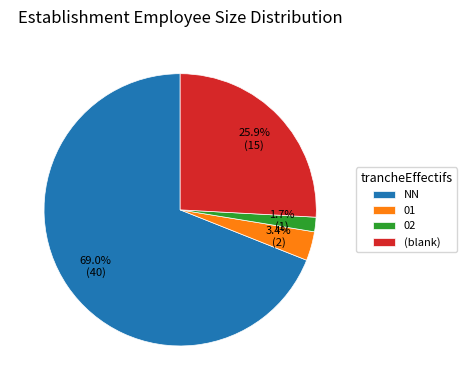

Approximately how many times larger is the value at 02 compared to 01?

0.5